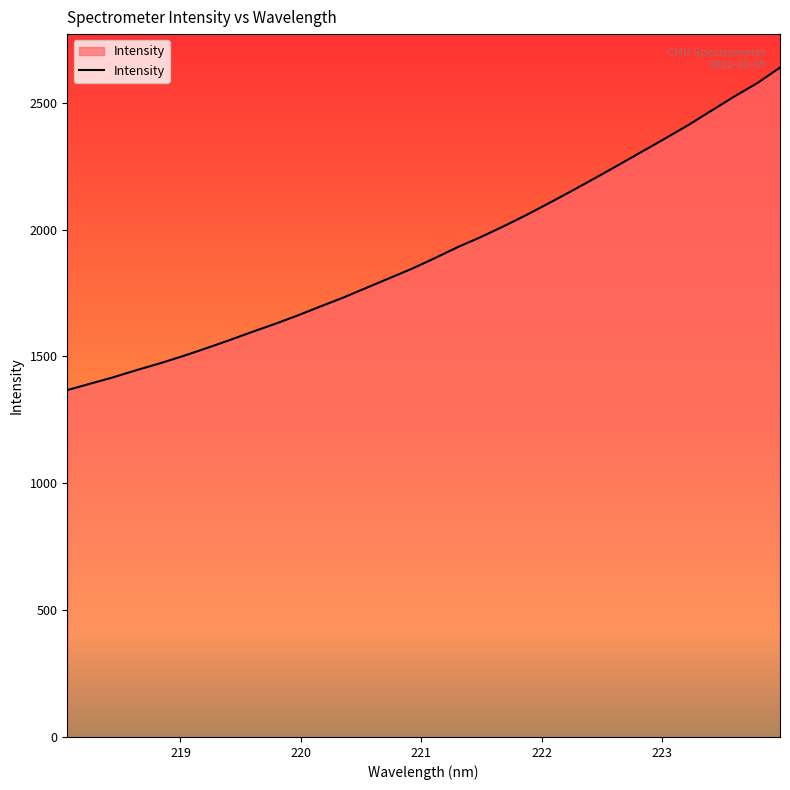

What is the maximum value shown in the chart?

2638.8